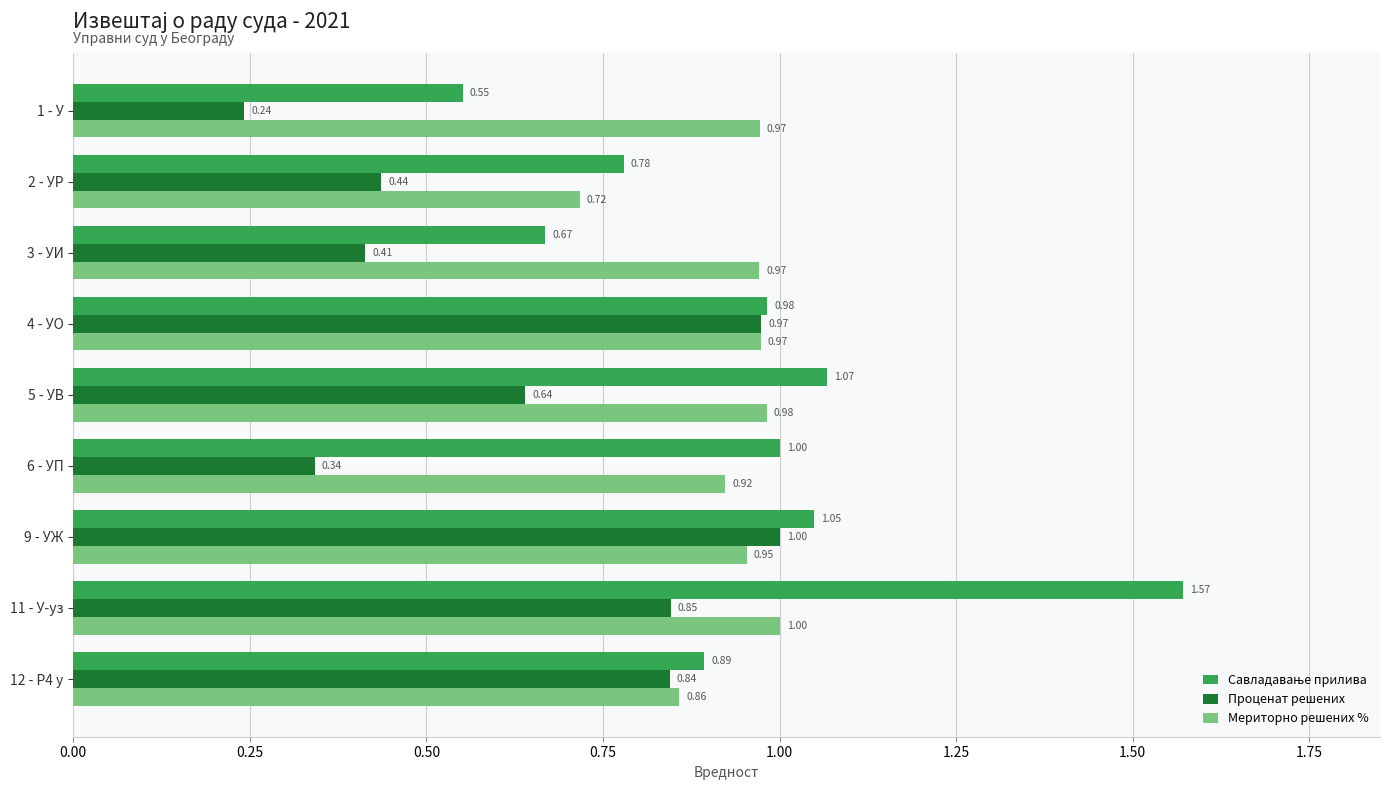

Between 5 - УВ and 12 - Р4 у, which series saw the biggest shift?

Проценат решених